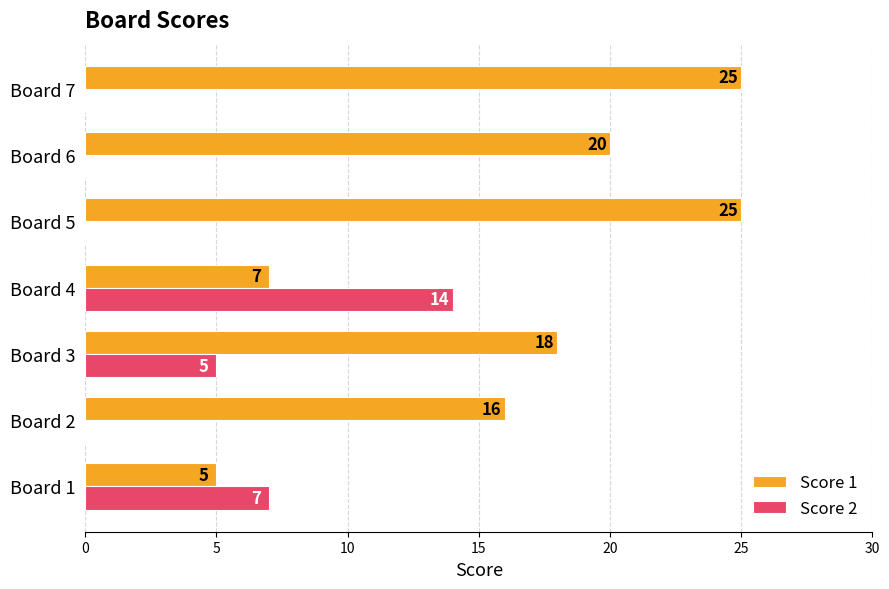

The Score 2 series shows 0 at Board 5. True or false?

True